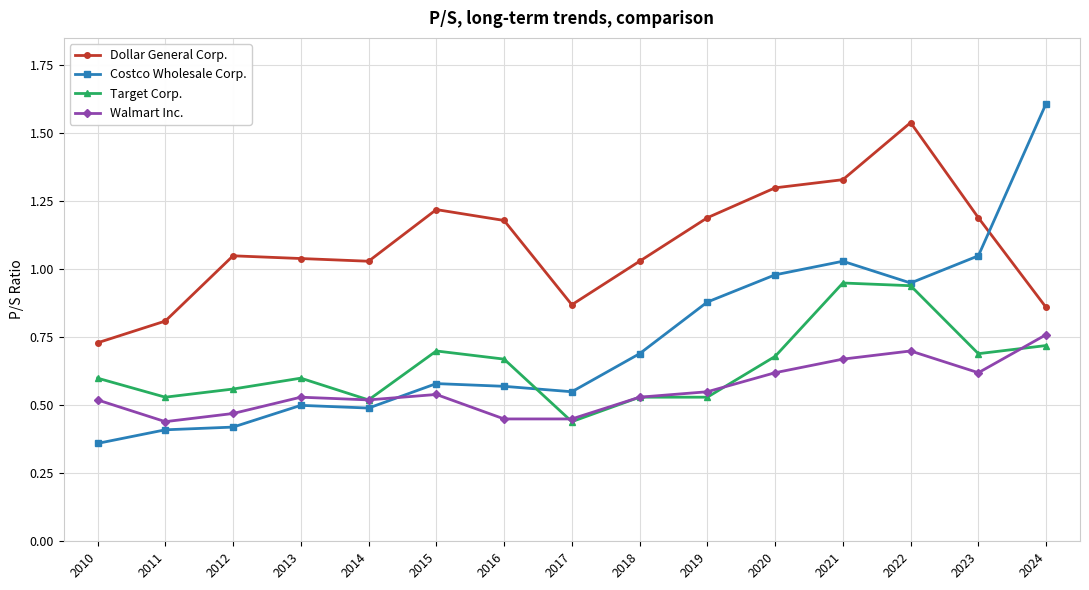

Is this an area chart (filled region under the line)?

No